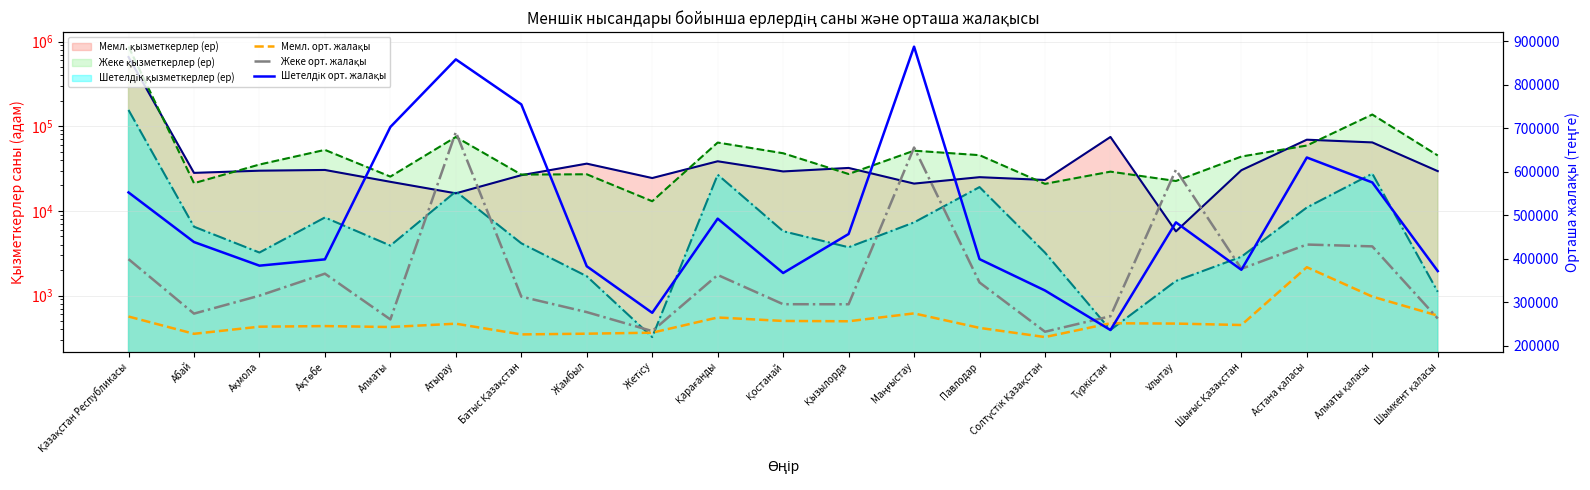

What is the value of the Жеке орт. жалақы point at the 6th from the left?

691347